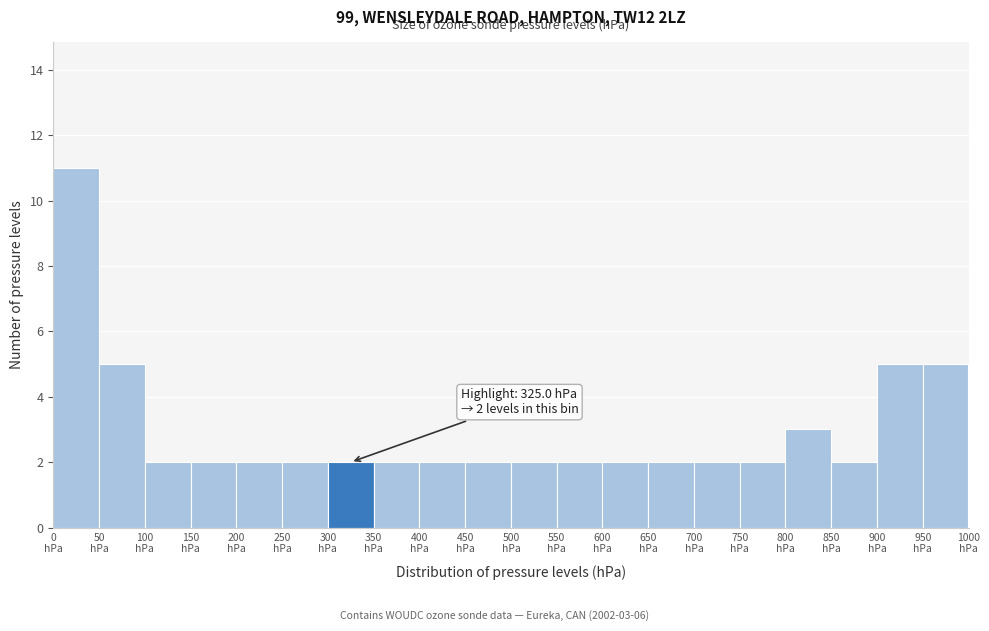

Which range on the x-axis has the tallest bar?

0 to 50